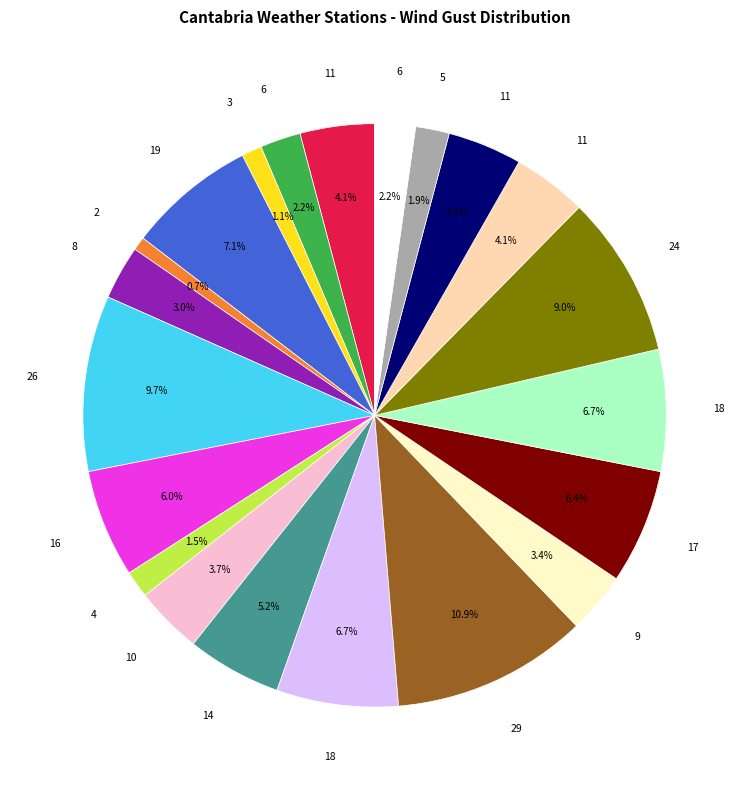

Is there any slice that represents more than half of the pie?

No